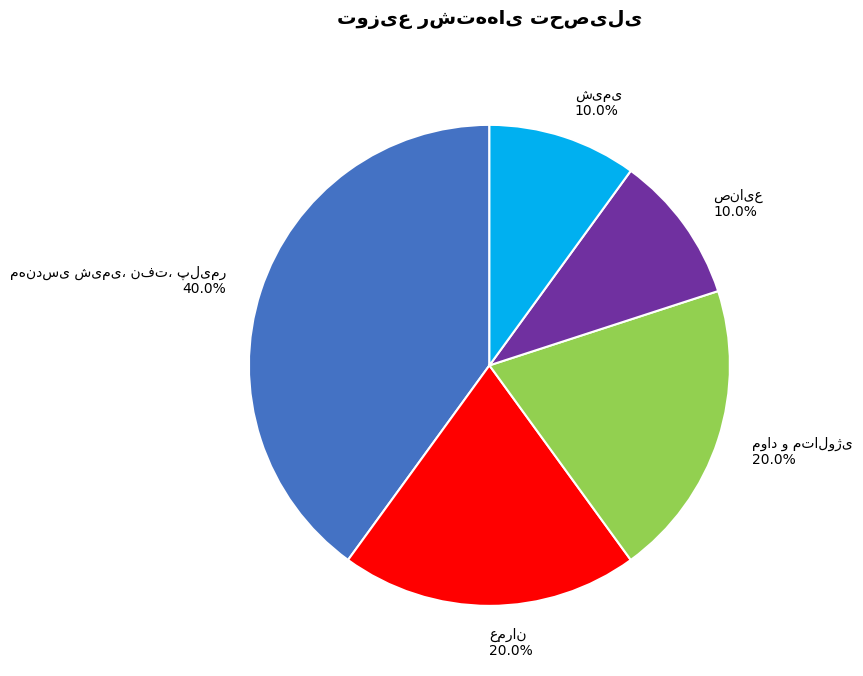

Is there a majority slice in this chart?

No